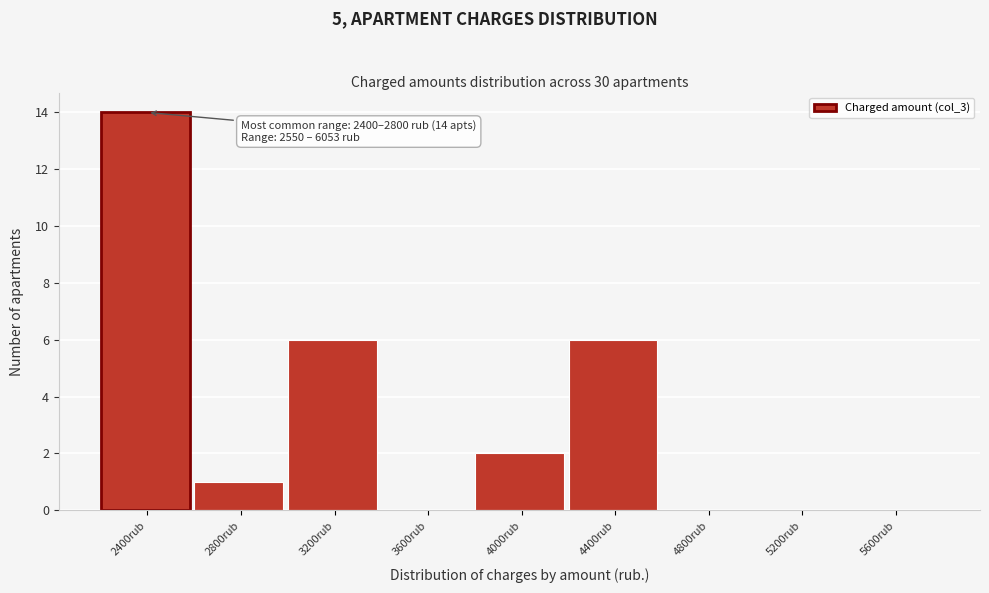

Reading left to right, what are all the values shown in this chart?

2400rub=14	2800rub=1	3200rub=6	3600rub=0	4000rub=2	4400rub=6	4800rub=0	5200rub=0	5600rub=0